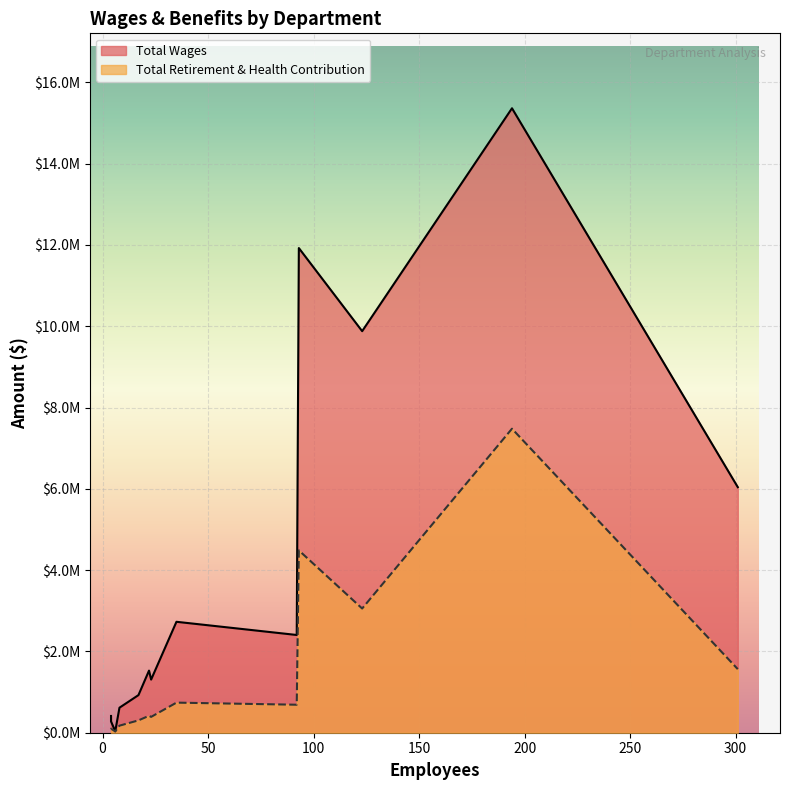

What is the smallest value displayed?

32538